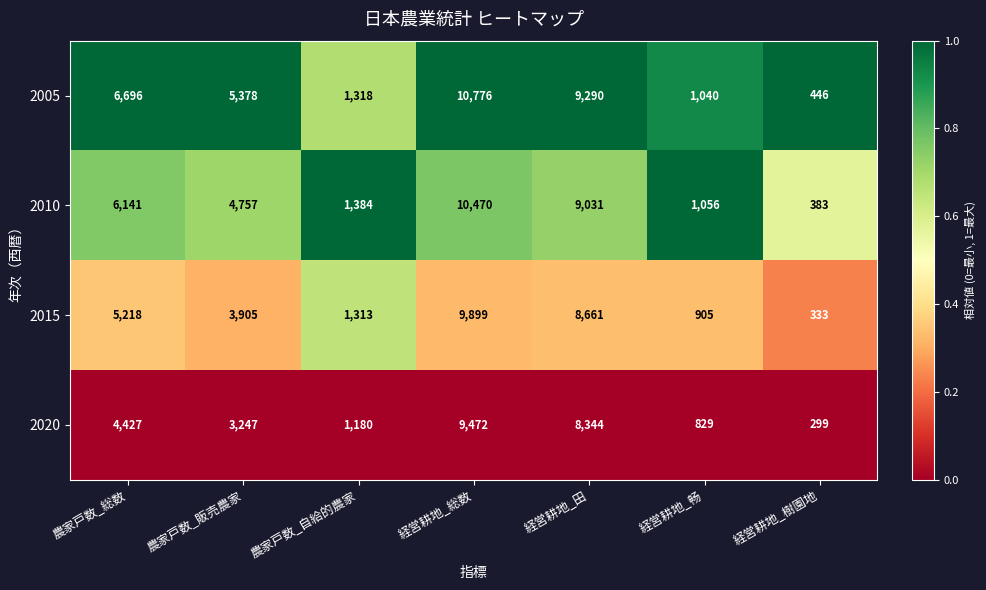

Rank the series by their maximum value, from lowest to highest.

2020, 2015, 2010, 2005